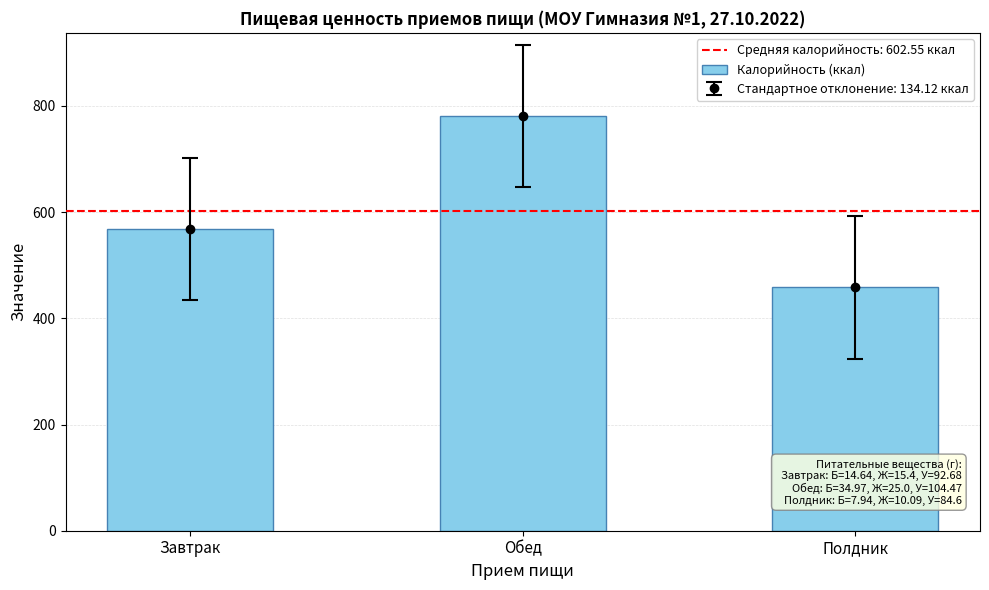

How many bars are there in total?

3